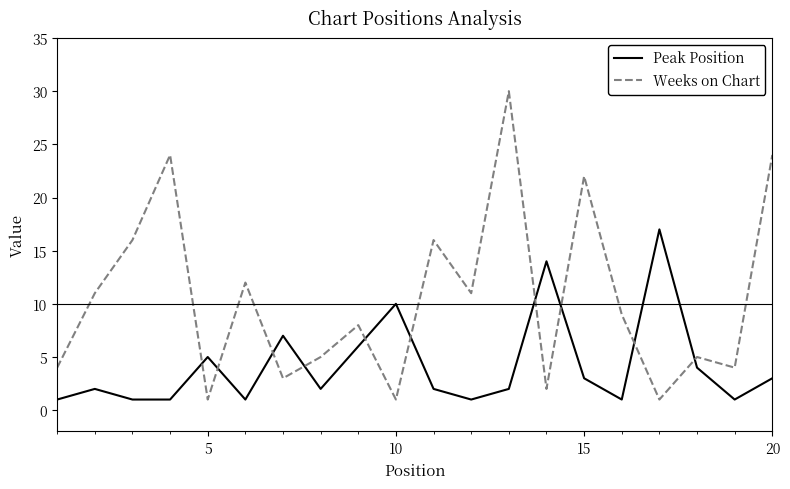

Which series has the largest range (max minus min)?

Weeks on Chart